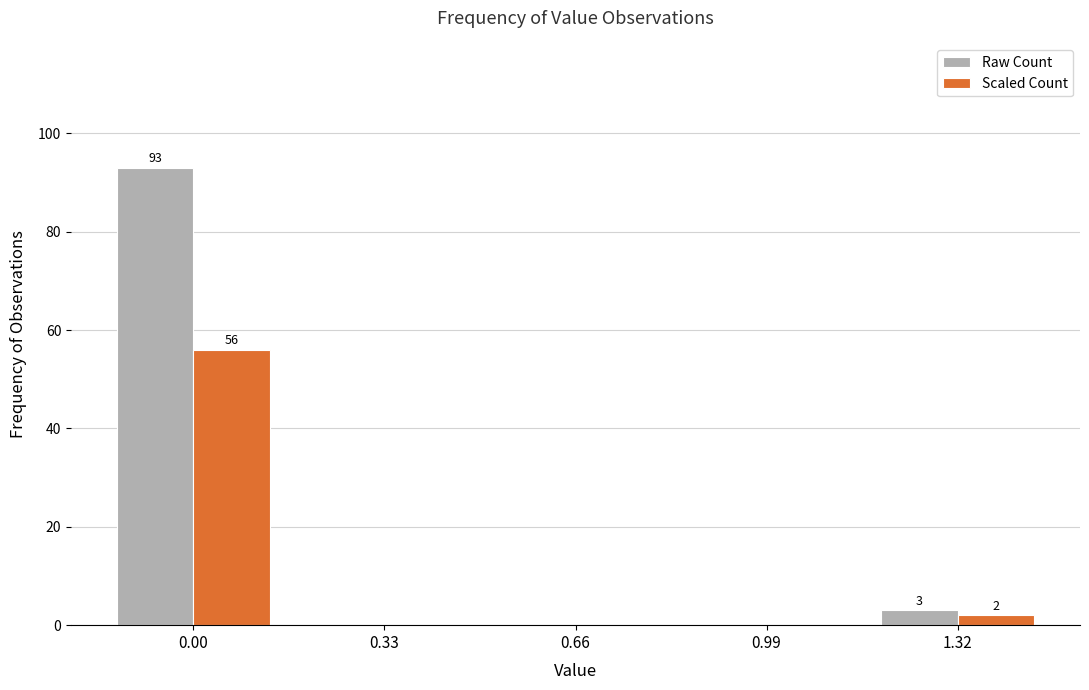

Reading right to left, list all the values displayed in this chart.

Raw Count: 1.32=3	0.99=0	0.66=0	0.33=0	0.00=93
Scaled Count: 1.32=2	0.99=0	0.66=0	0.33=0	0.00=56